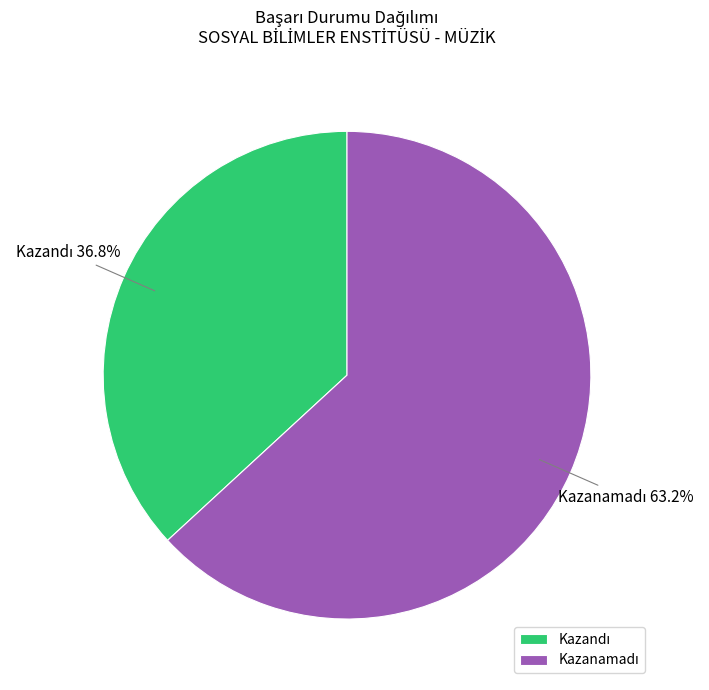

Does any single category account for the majority?

Yes